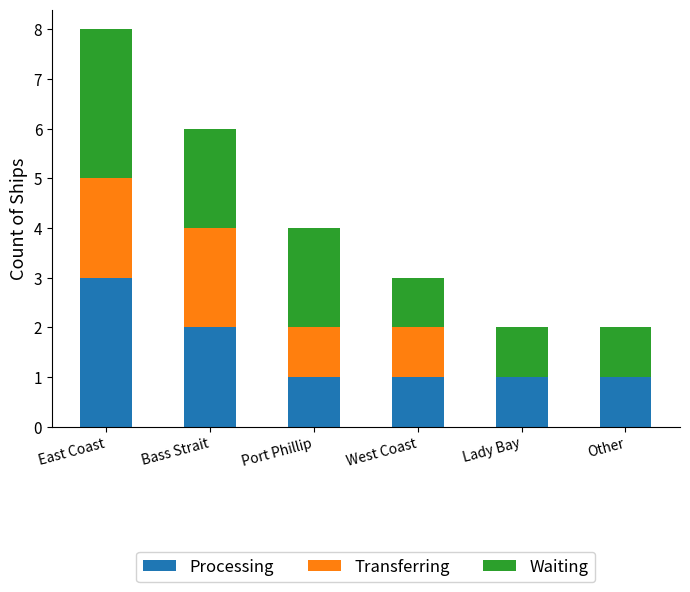

Reading left to right, transcribe the values for Processing.

East Coast=3	Bass Strait=2	Port Phillip=1	West Coast=1	Lady Bay=1	Other=1